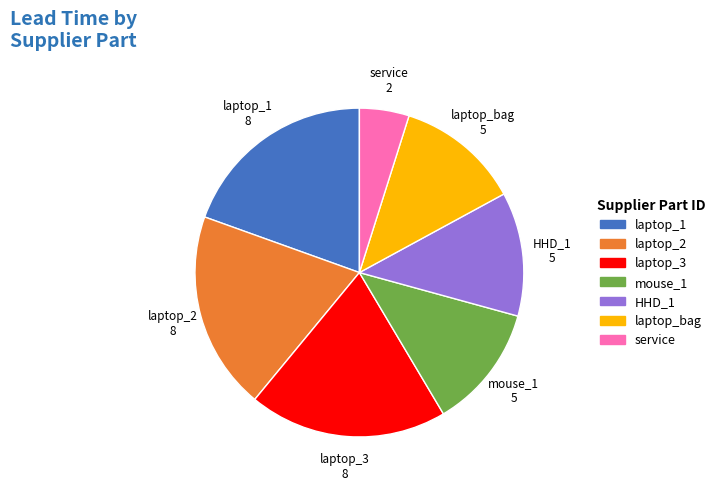

Does laptop_1 represent more than half of the total?

No